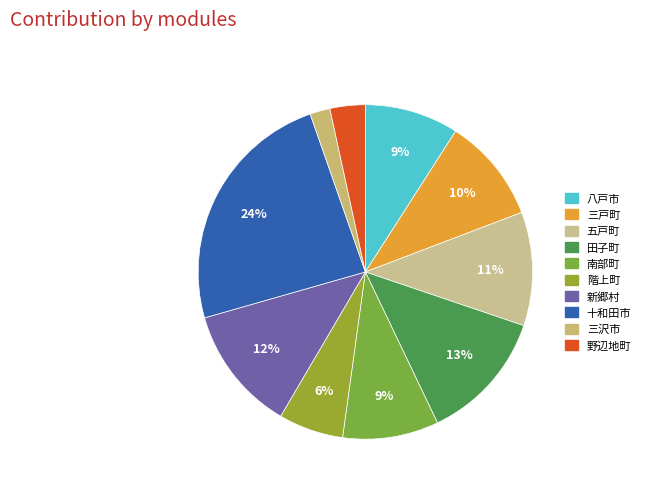

Approximately how many times larger is the value at 十和田市 compared to 八戸市?

2.7